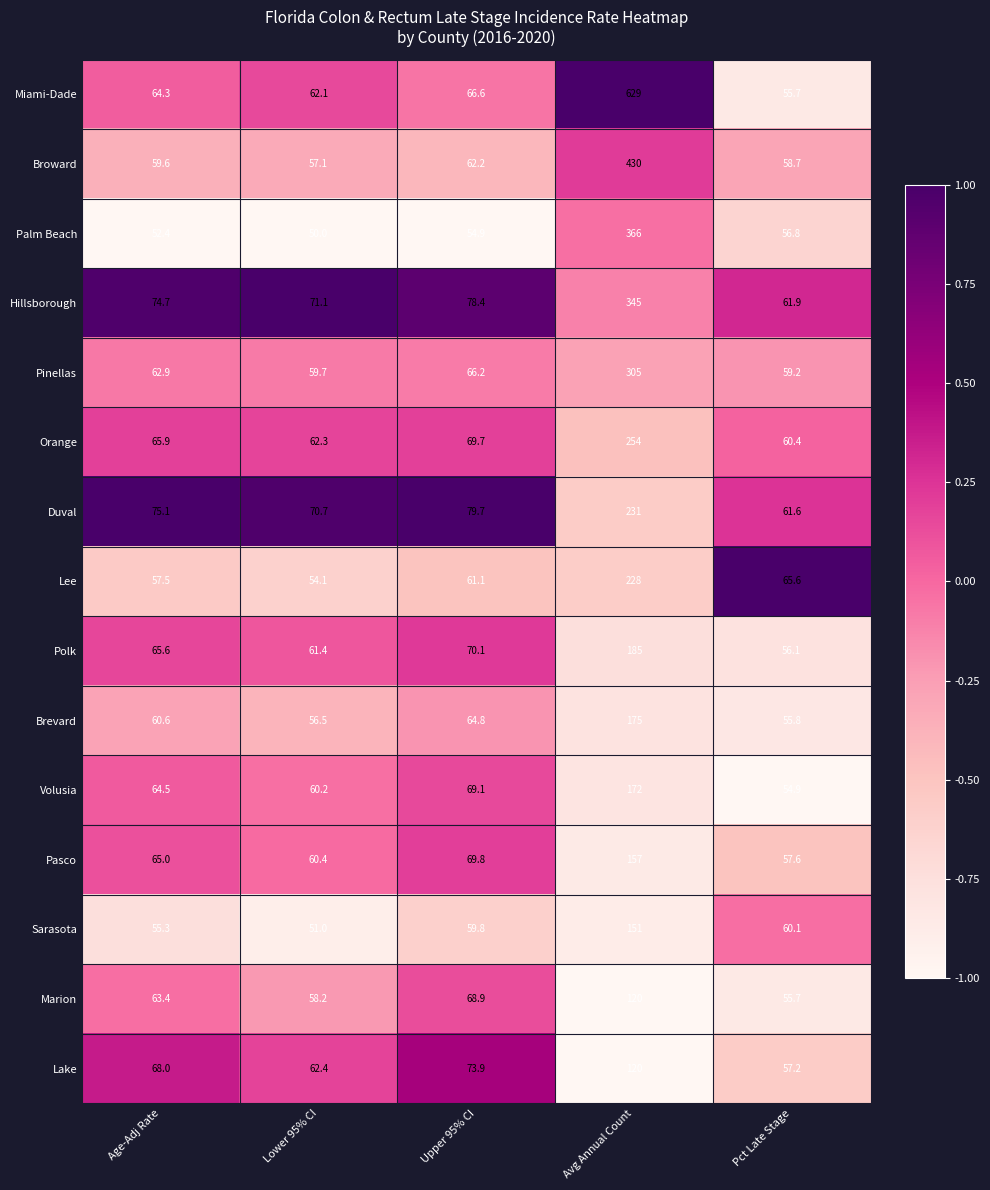

Count the number of categories in the chart.

5